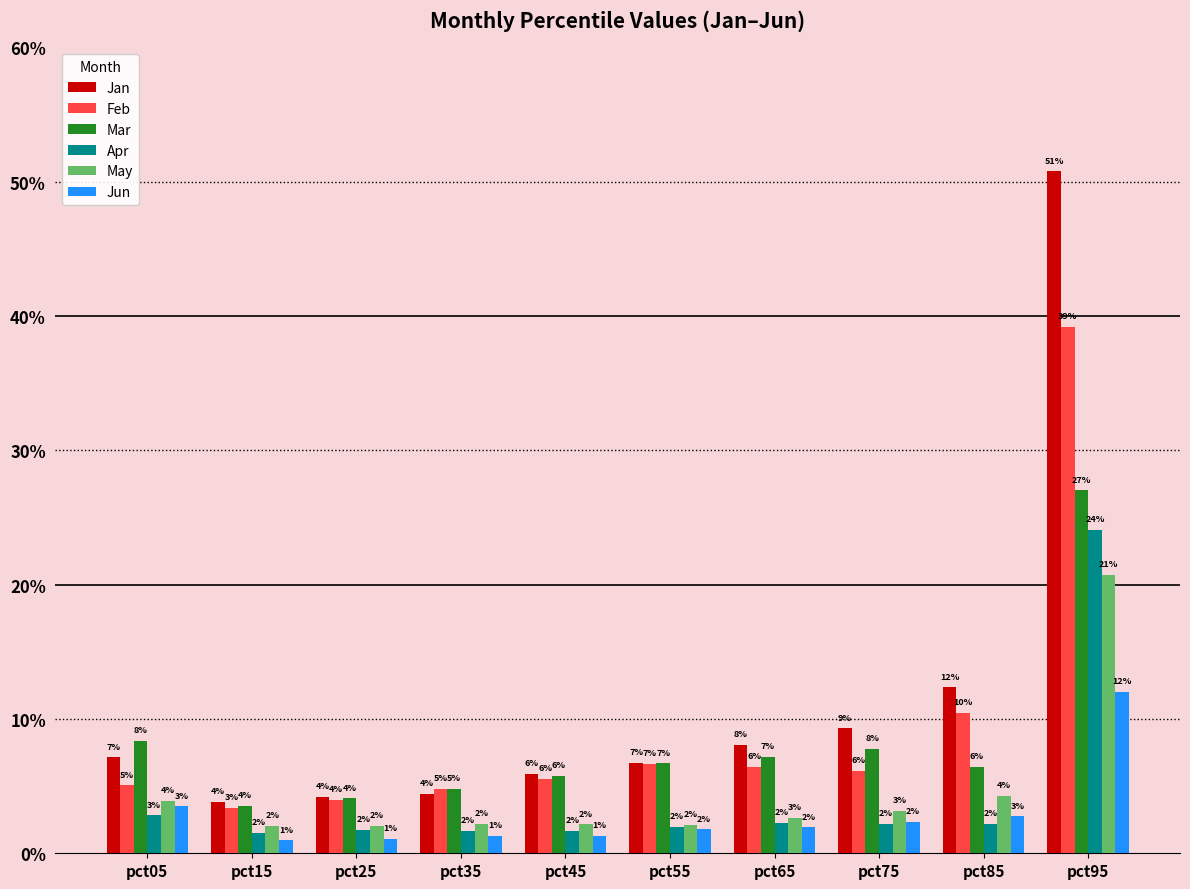

Rank the categories by Jun value from highest to lowest.

pct95, pct05, pct85, pct75, pct65, pct55, pct45, pct35, pct25, pct15